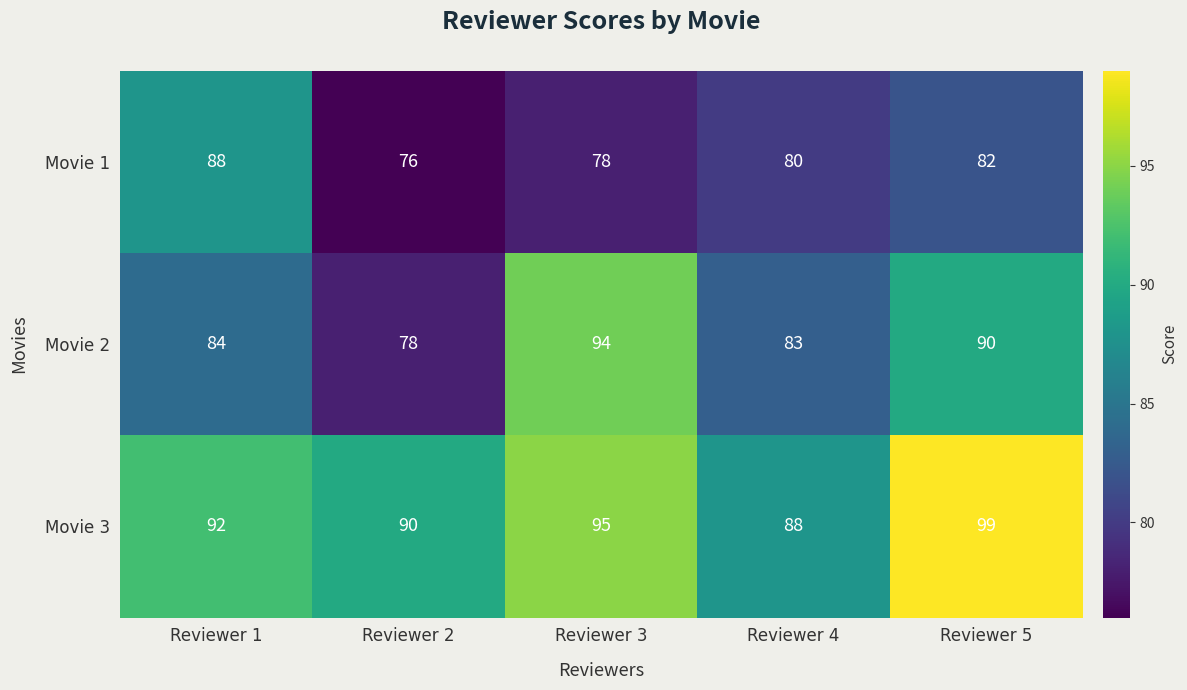

How many data points does each series have?

5